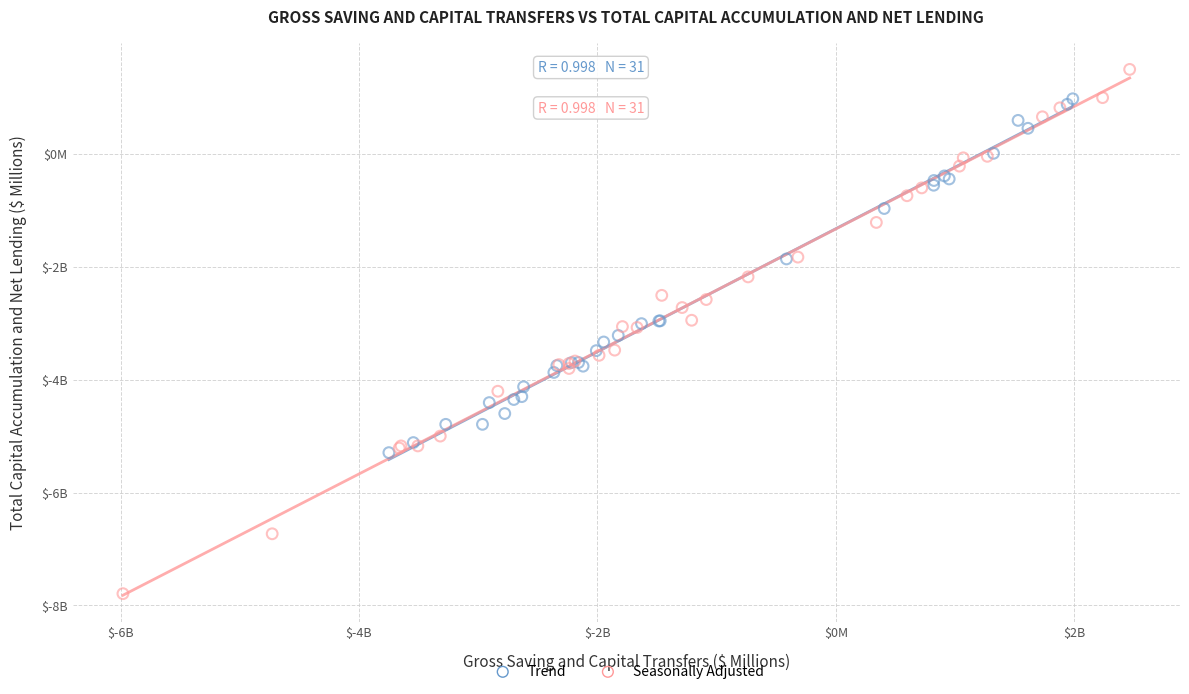

Which series reaches the maximum Y coordinate?

Seasonally Adjusted